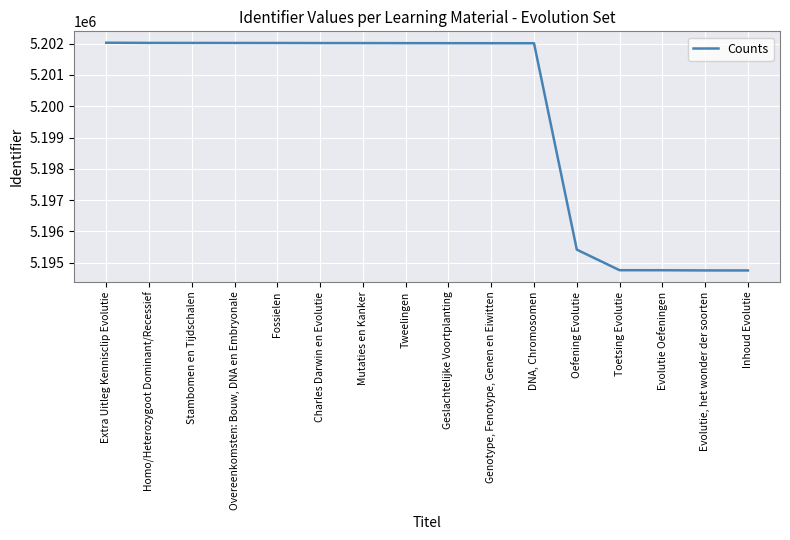

What is the smallest value displayed?

5194755